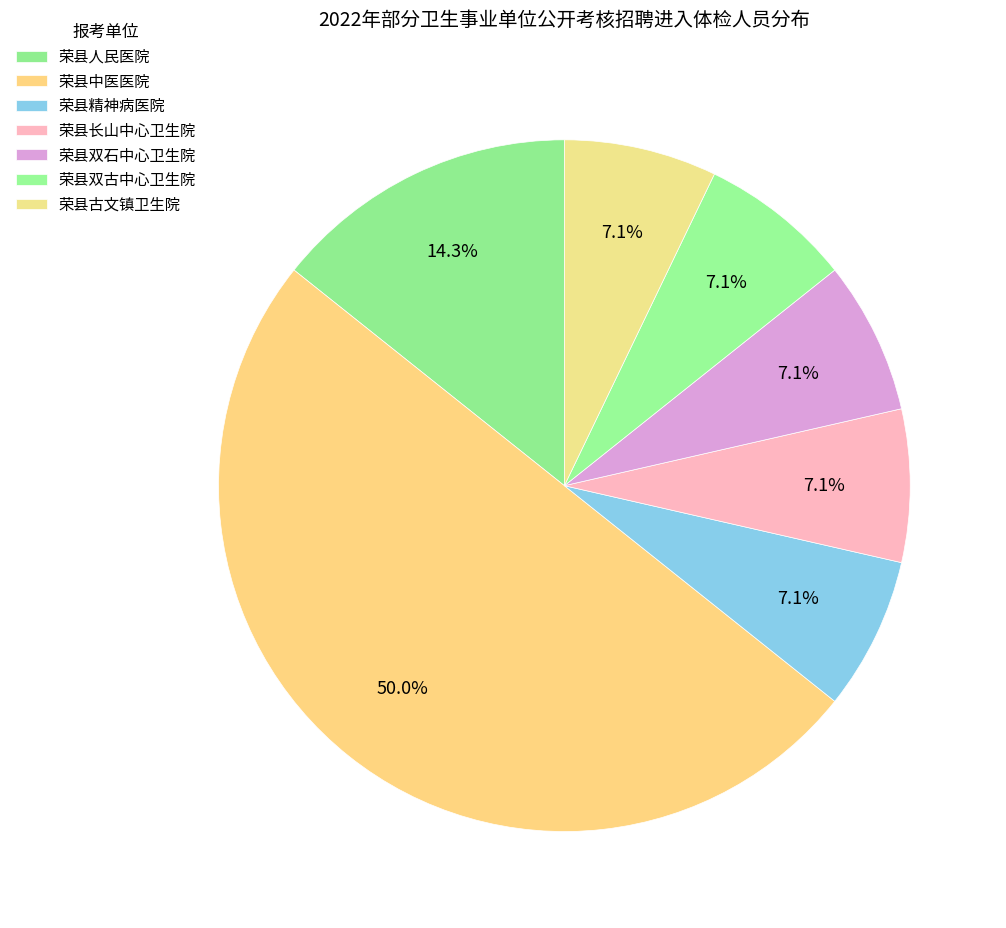

Is there a majority slice in this chart?

No